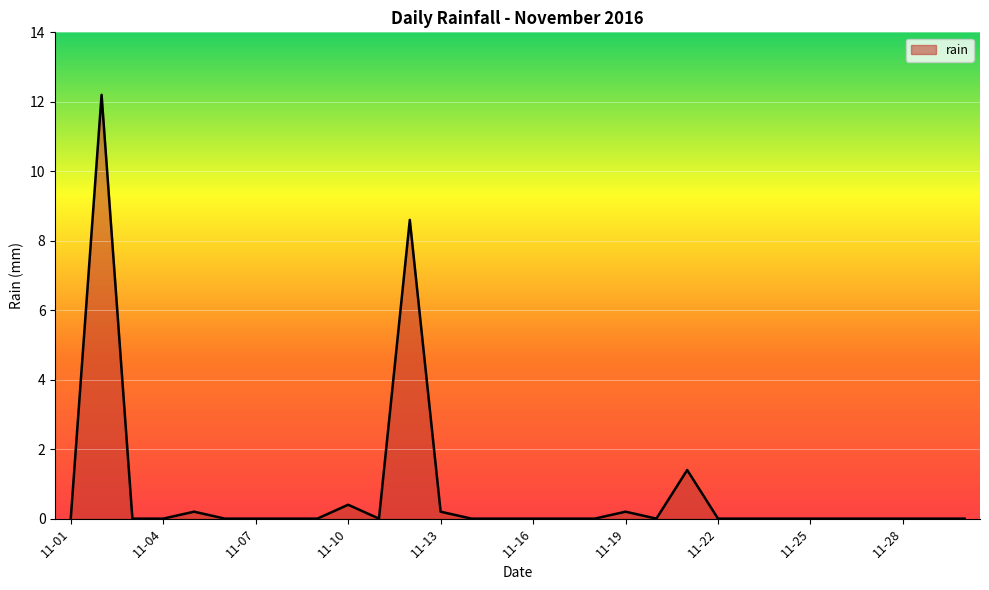

What is the difference between the maximum and minimum values?

12.2